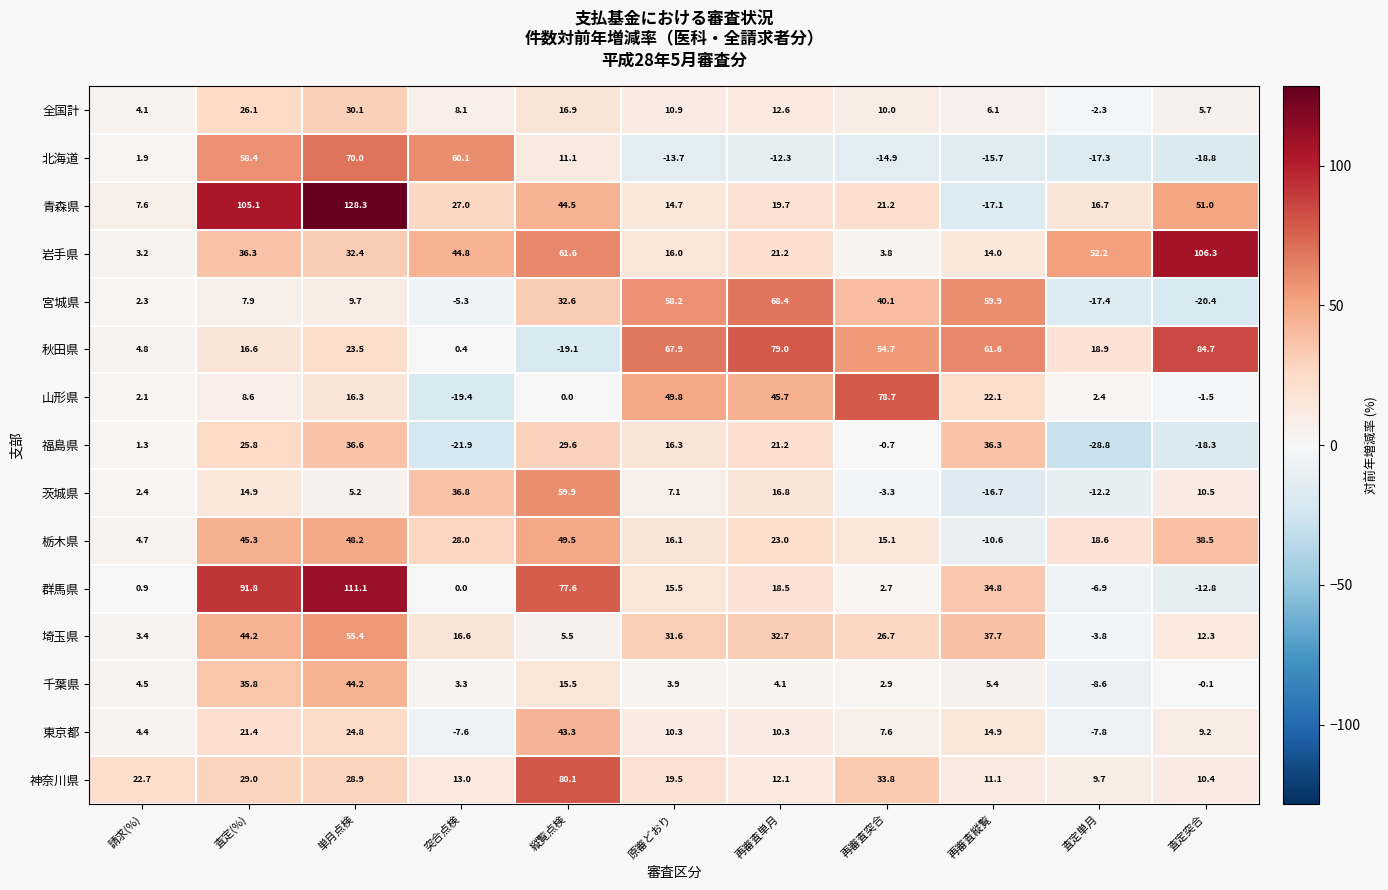

Between 請求(%) and 原審どおり, which series saw the biggest shift?

秋田県